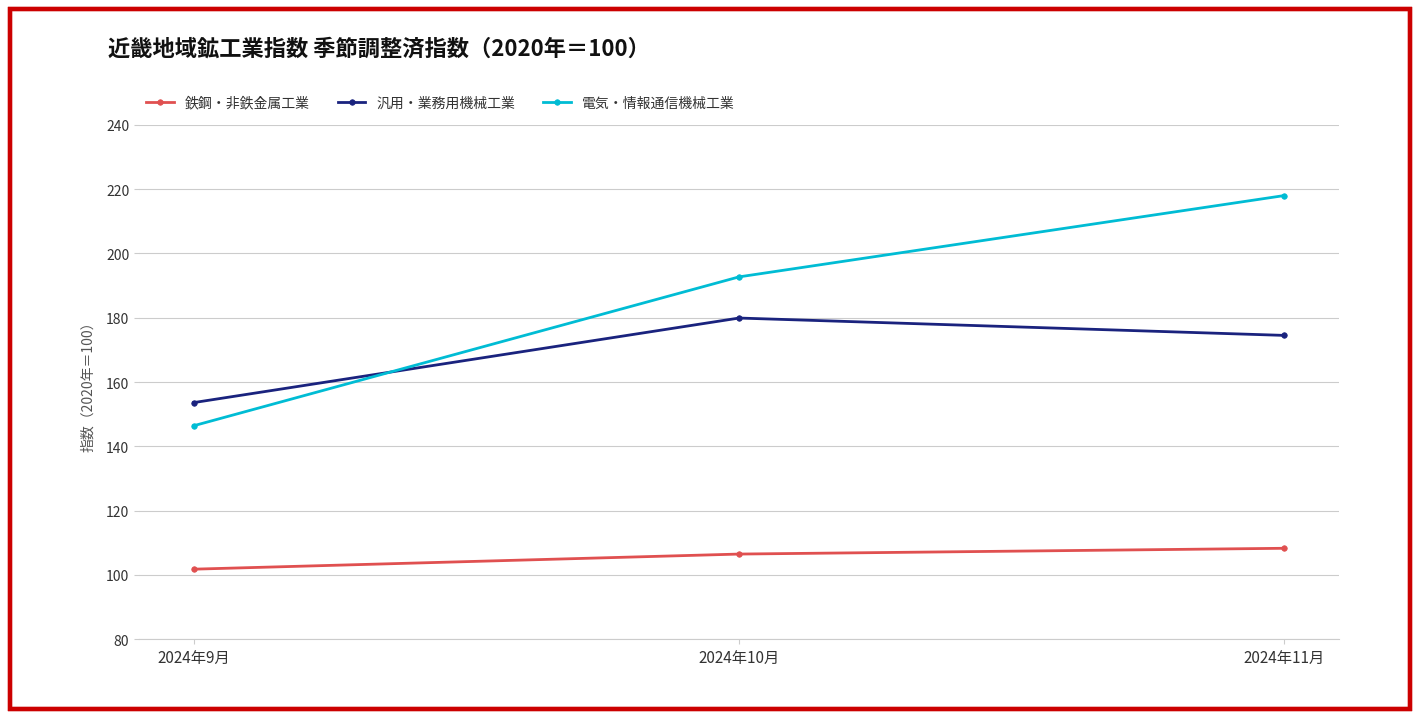

What is the sum of the 鉄鋼・非鉄金属工業 values at 2024年11月 and 2024年9月?

210.1